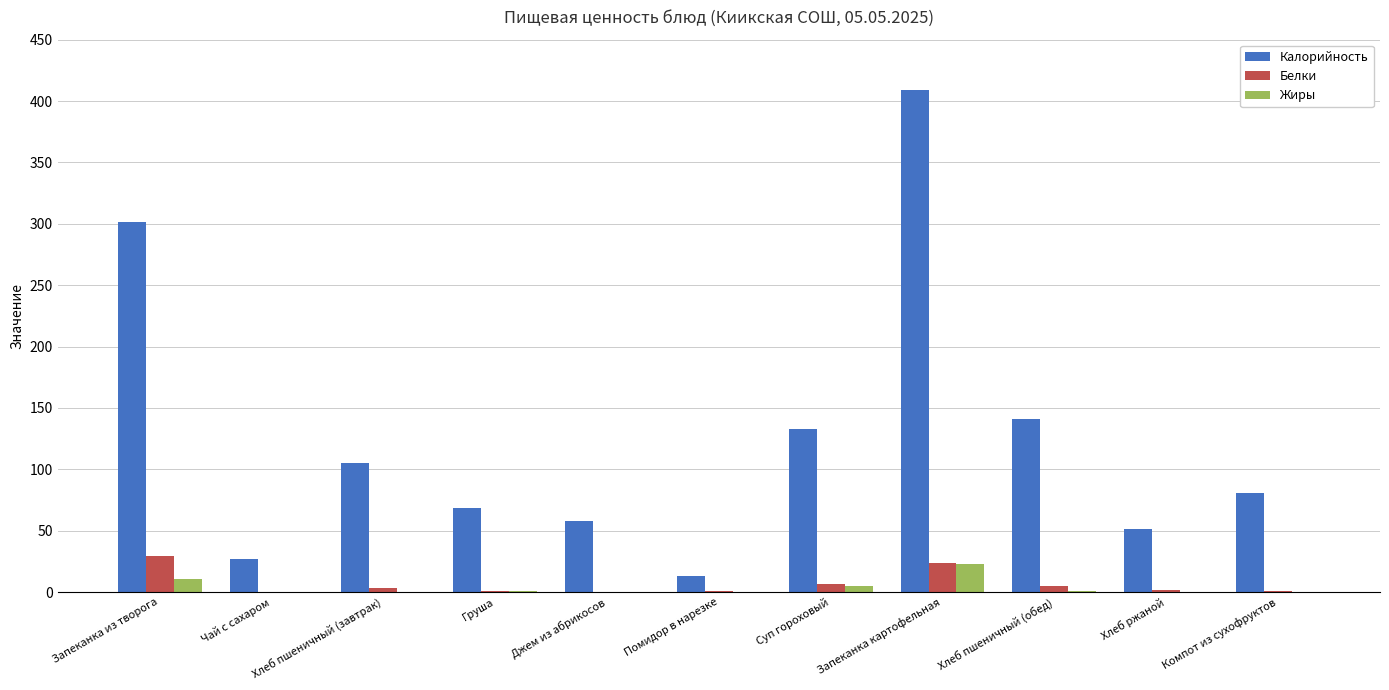

How many categories are shown in the chart?

11